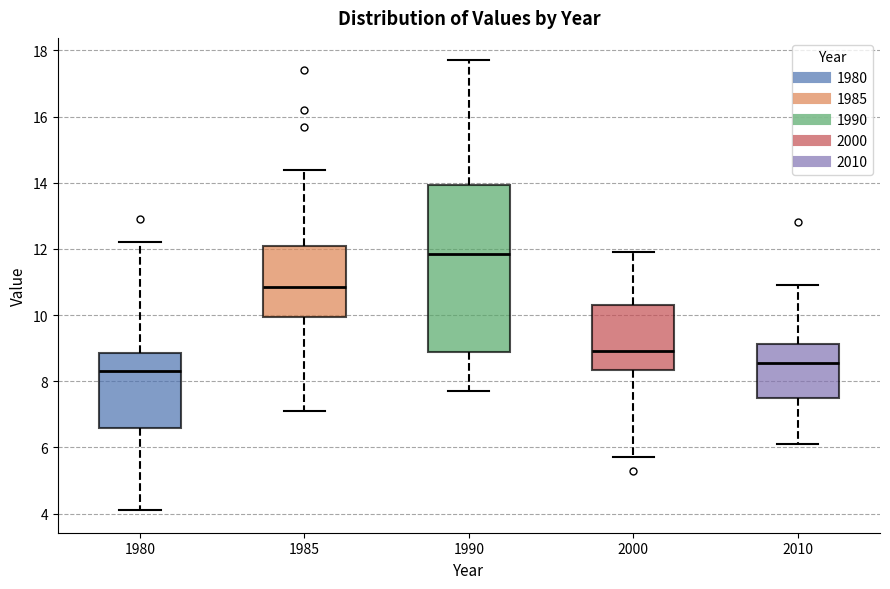

Which box's median line is the lowest?

1980